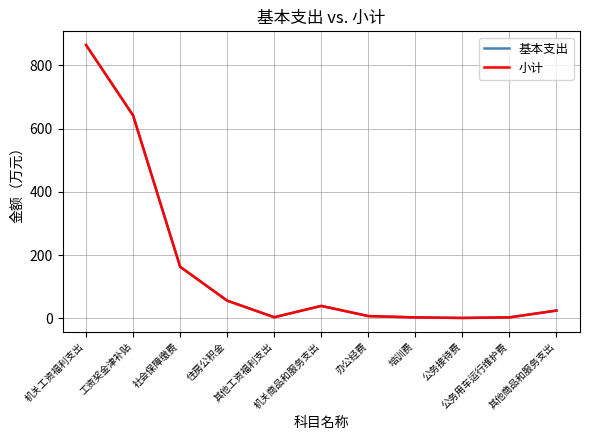

Does the chart have visible grid lines?

Yes